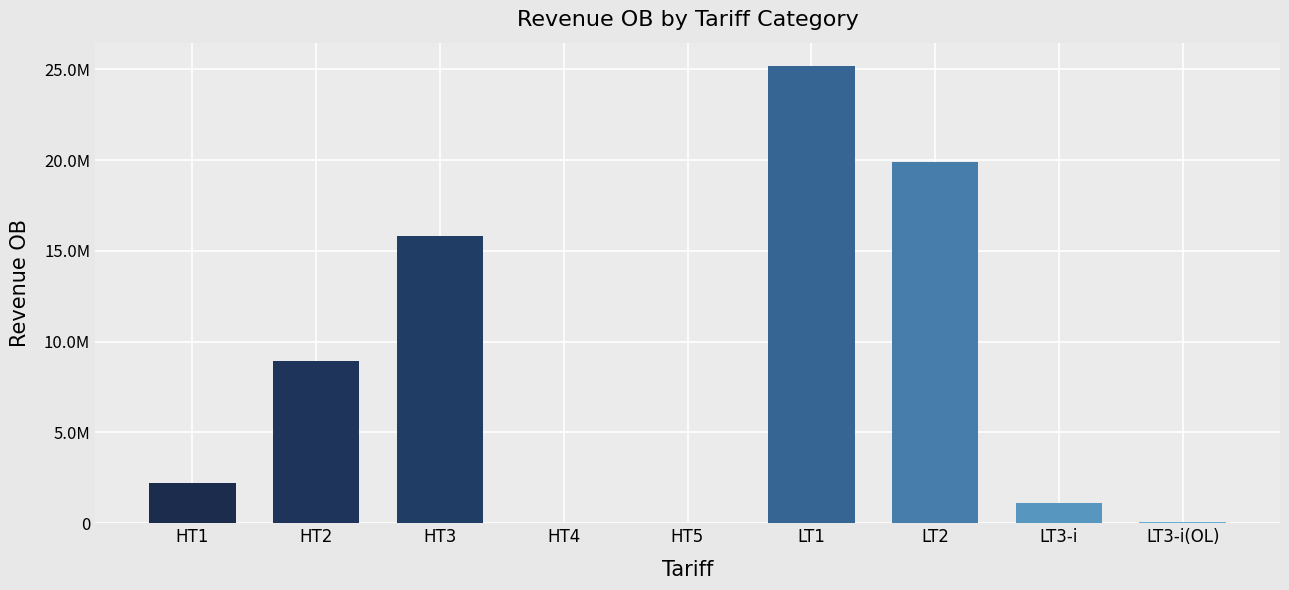

Are the bars horizontal?

No